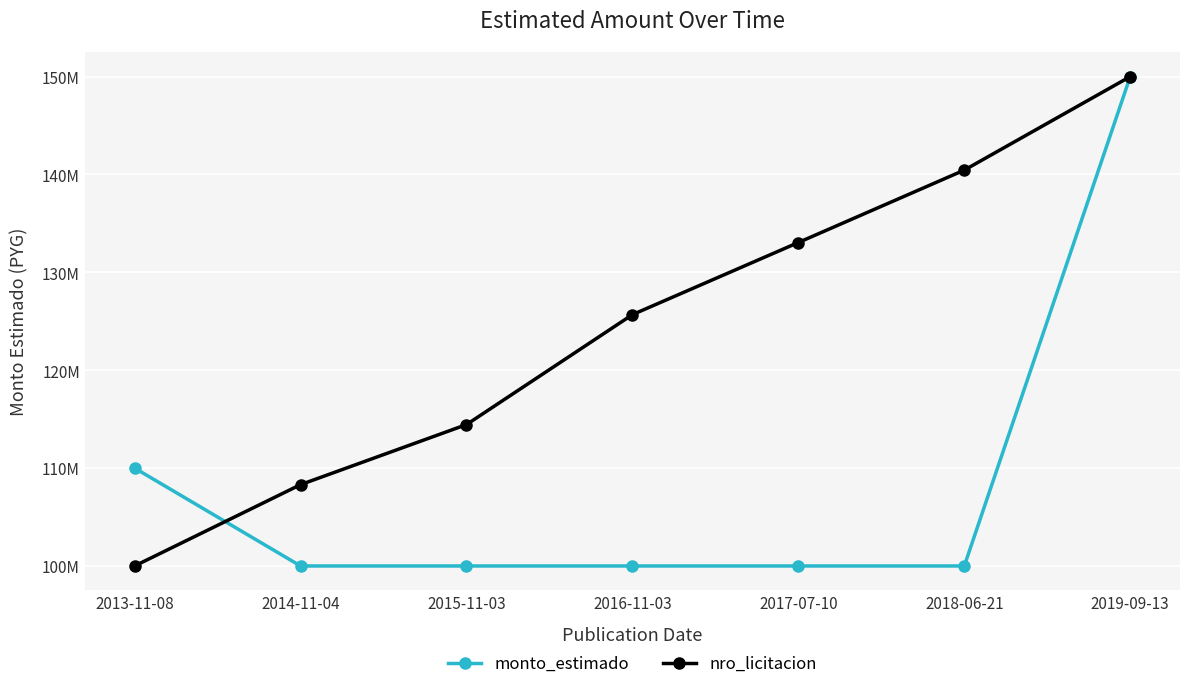

Reading right to left, list all the values displayed in this chart.

monto_estimado: 2019-09-13=150000000	2018-06-21=100000000	2017-07-10=100000000	2016-11-03=100000000	2015-11-03=100000000	2014-11-04=100000000	2013-11-08=110000000
nro_licitacion: 2019-09-13=368547	2018-06-21=348377	2017-07-10=332767	2016-11-03=317210	2015-11-03=293499	2014-11-04=280547	2013-11-08=263010